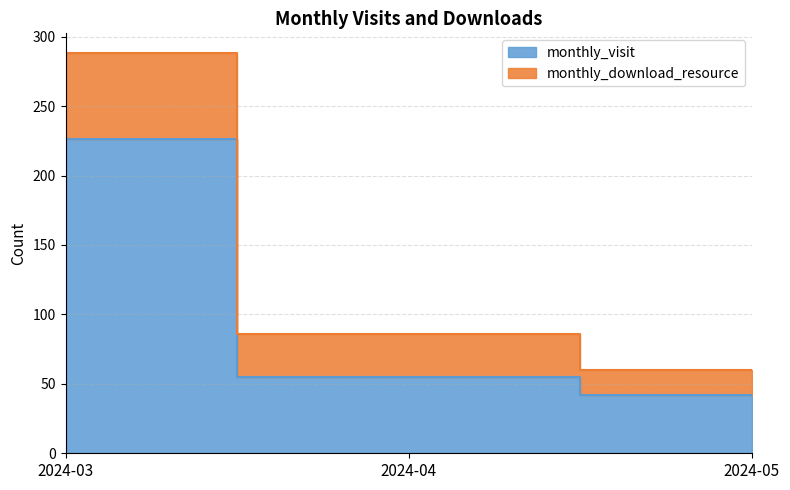

At how many categories does at least one series exceed 254?

1